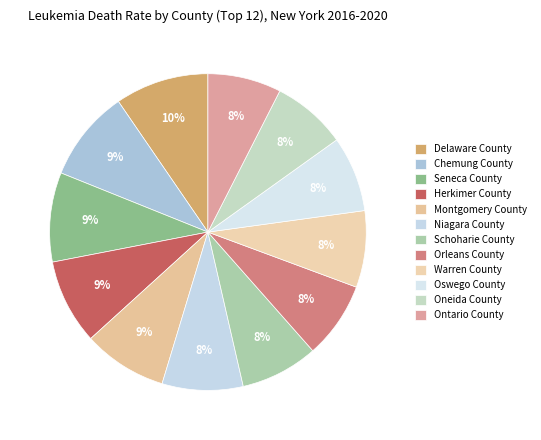

How many segments does this pie chart have?

12